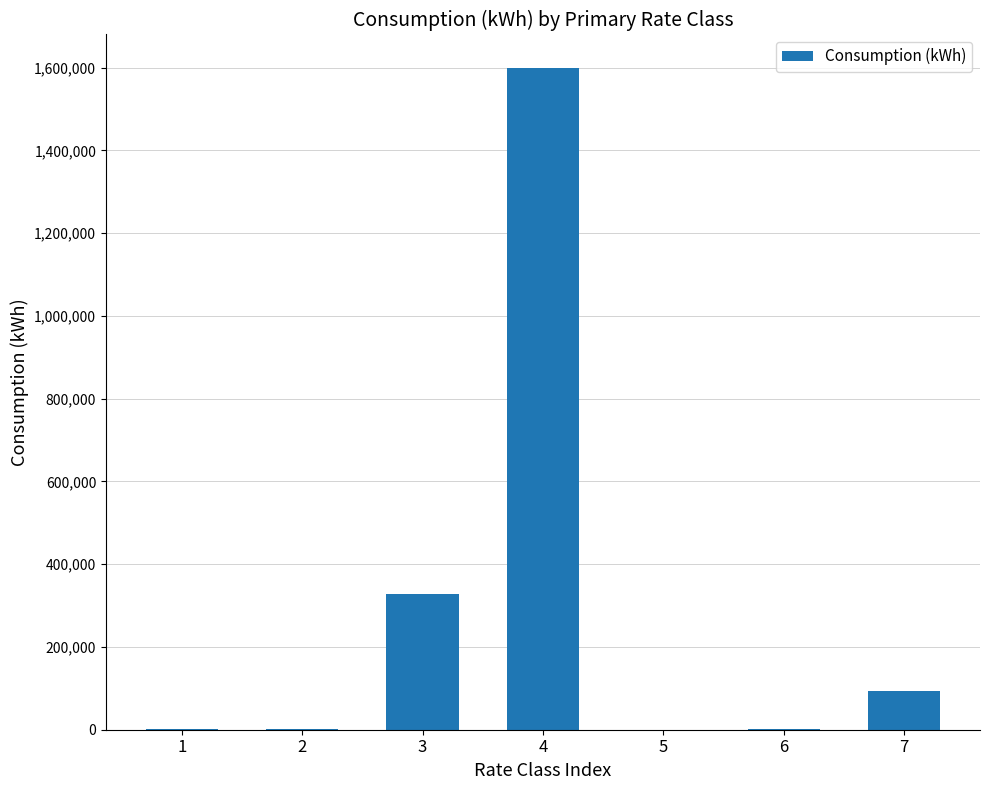

Is it true that the value at 7 is 94033.4?

True